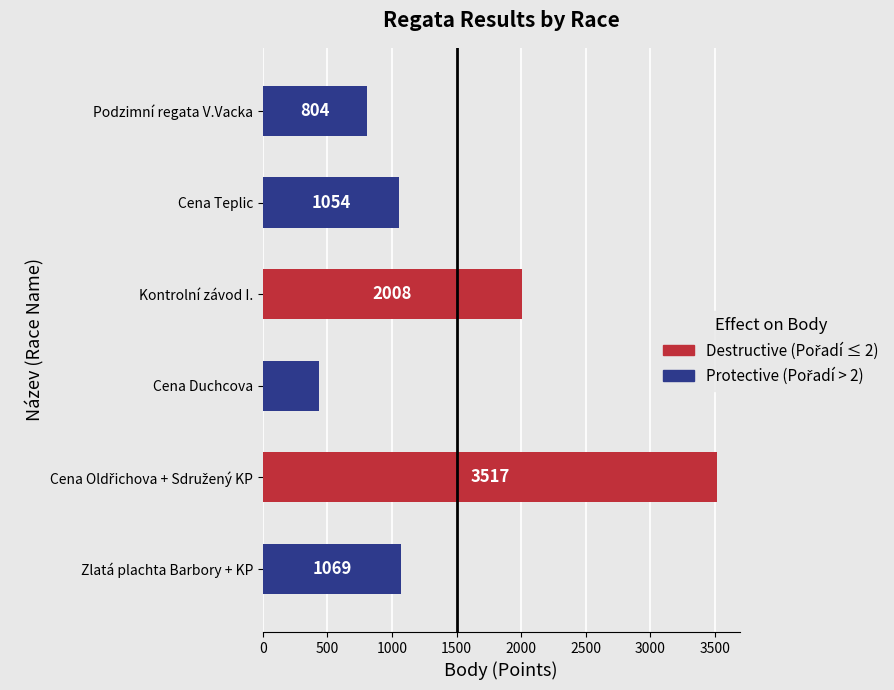

How many series are shown in this chart?

1